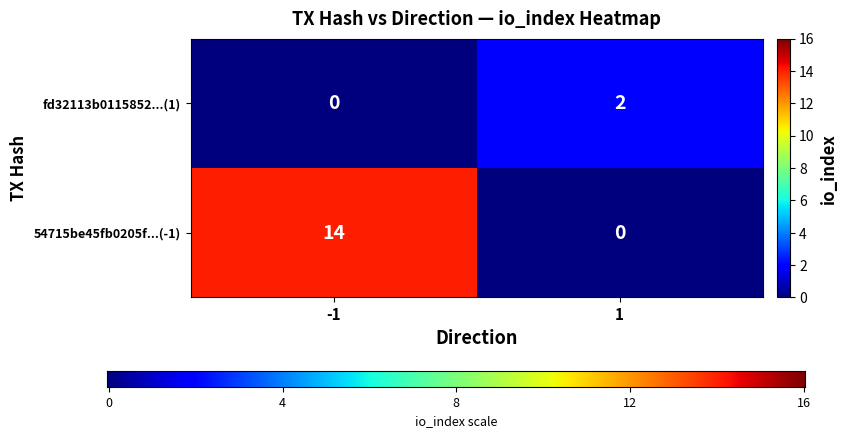

Rank the series at -1 from lowest to highest value.

fd32113b0115852...(1), 54715be45fb0205f...(-1)